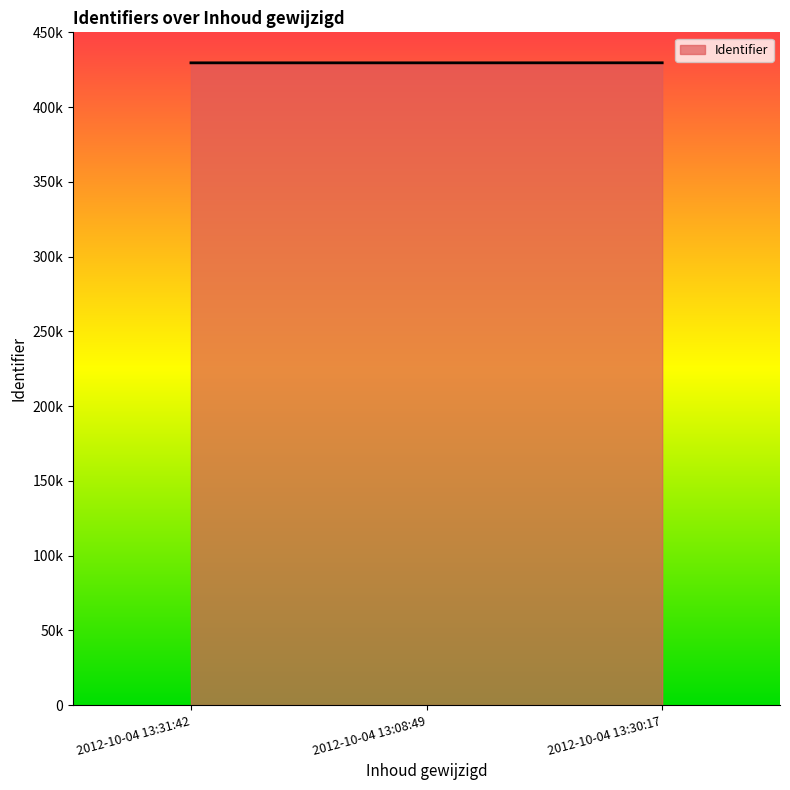

Does the chart have visible grid lines?

No